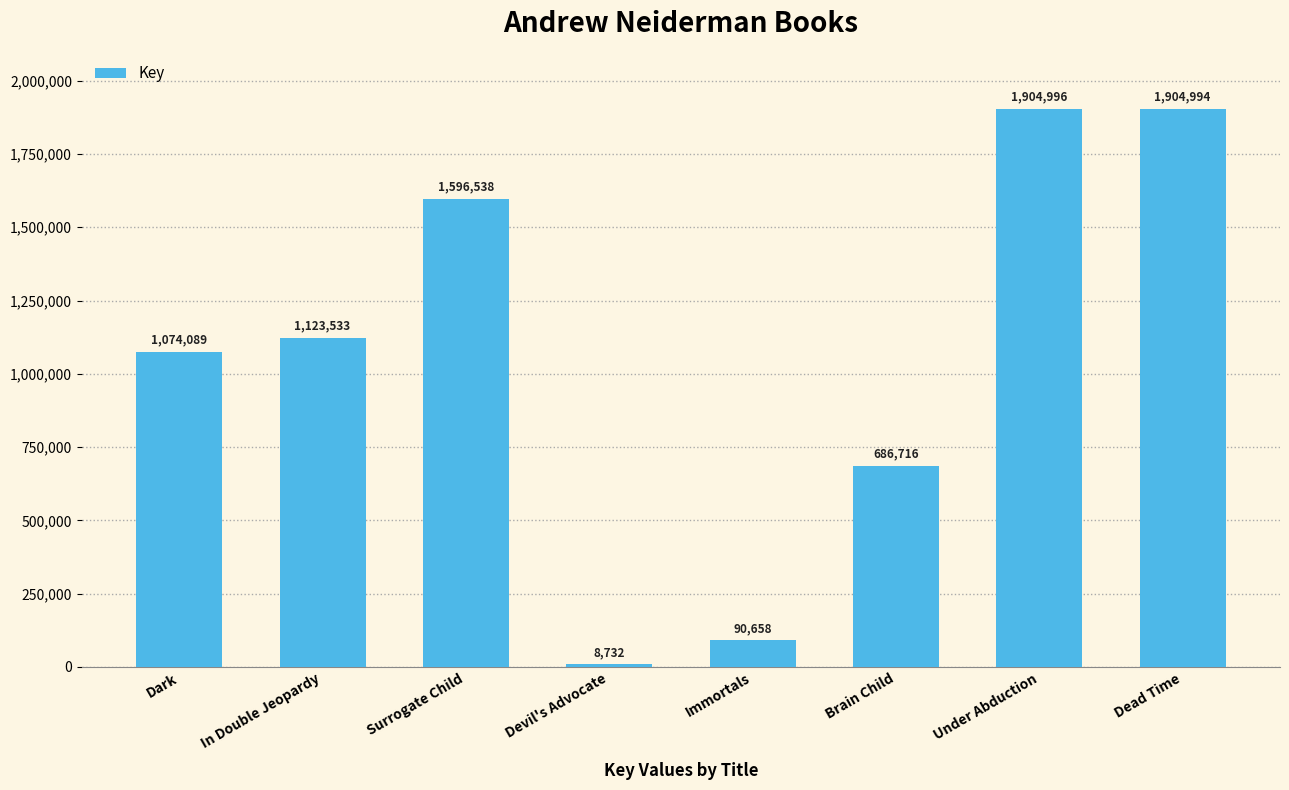

Between Dark and Brain Child, which is larger?

Dark